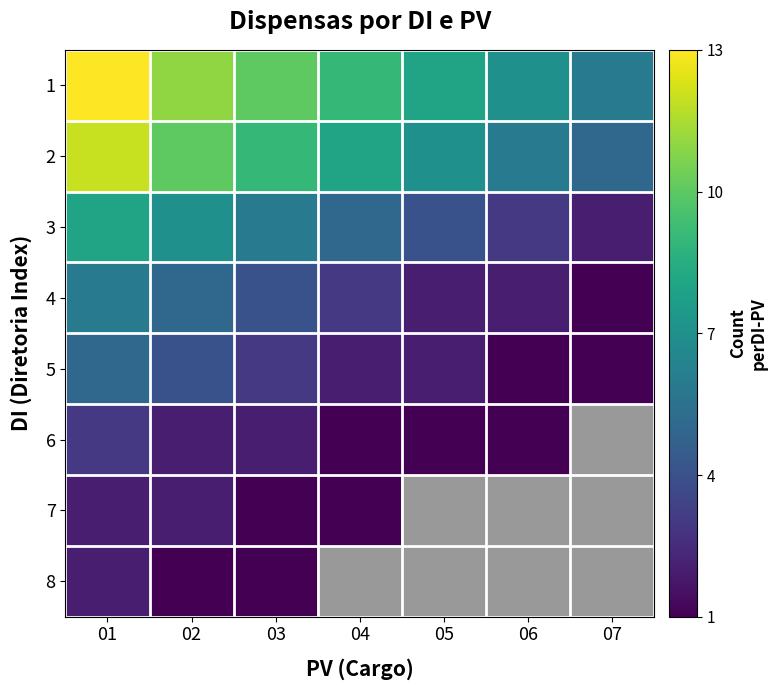

Which series has the widest spread of values?

1